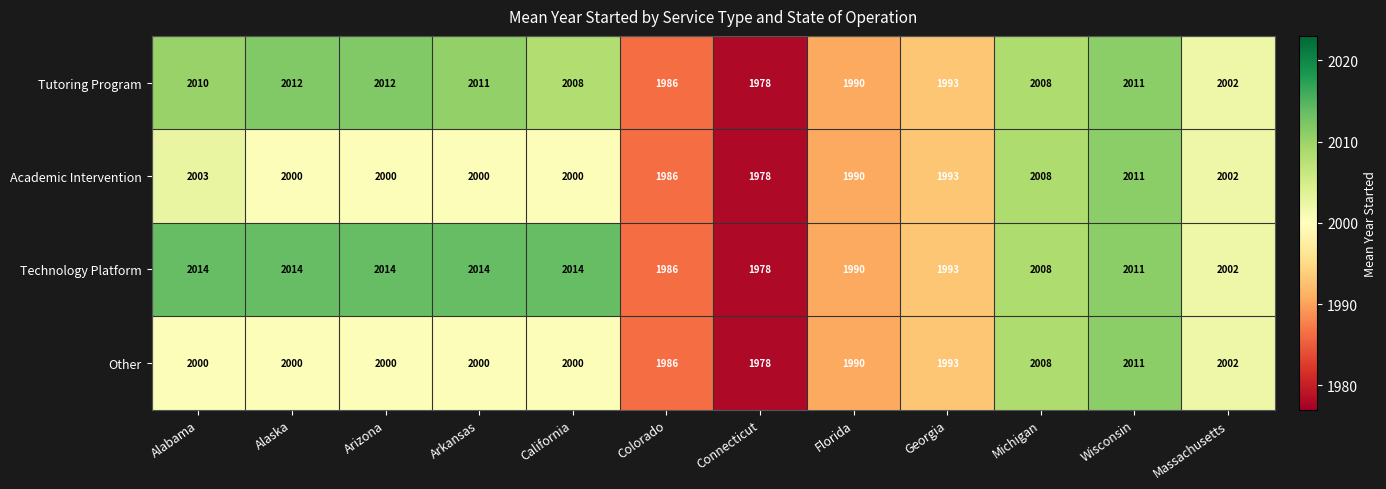

Which category has the lowest value across all series?

Connecticut